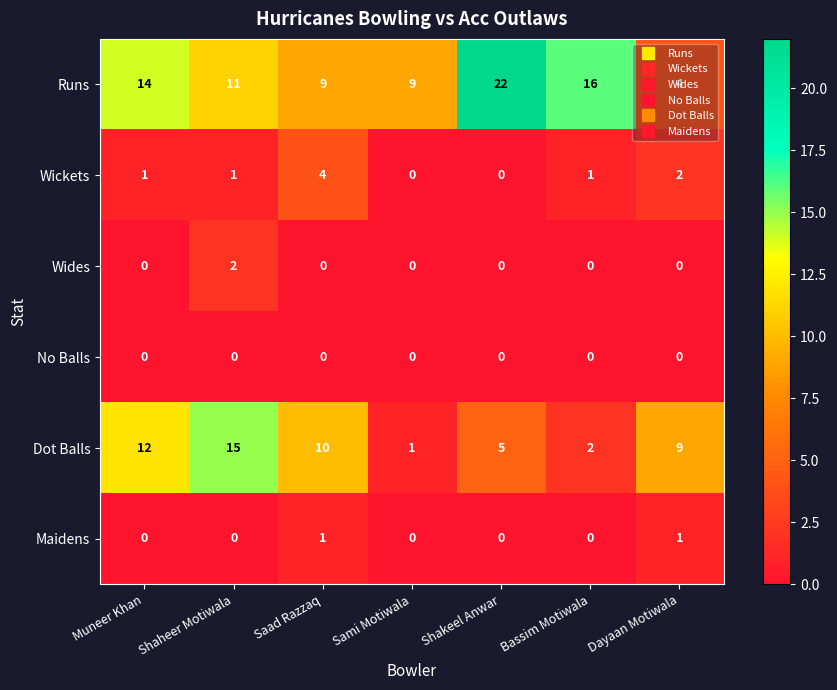

Which series has the largest range (max minus min)?

Runs